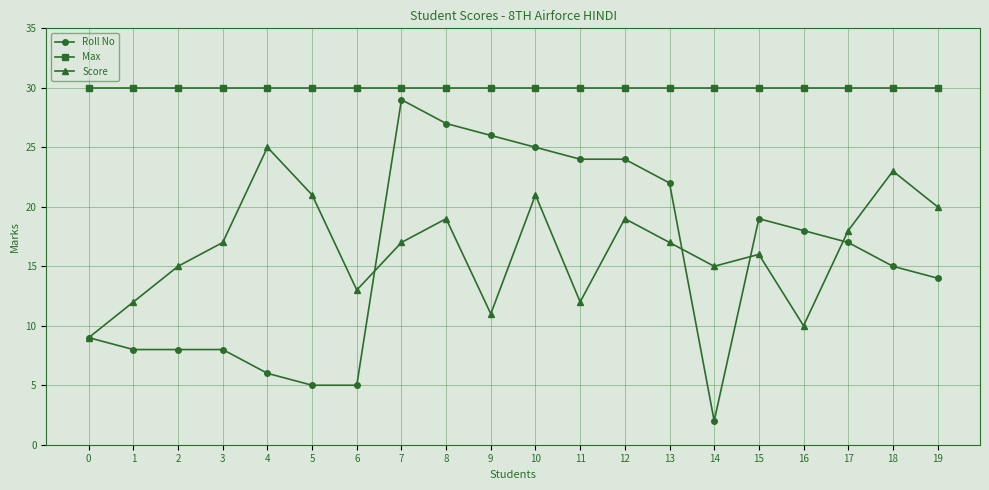

What is the sum of the Roll No values at 11 and 10?

49